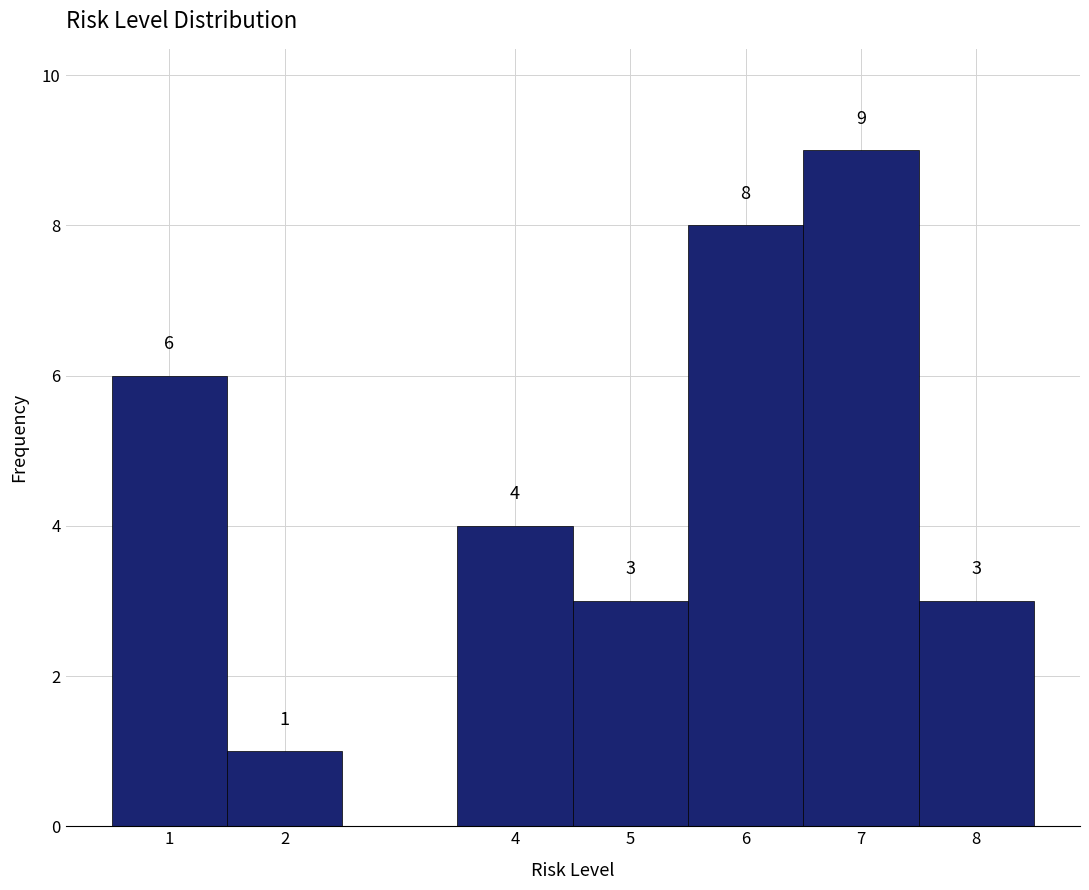

Over which range of the x-axis is the bar tallest?

6.5 to 7.5